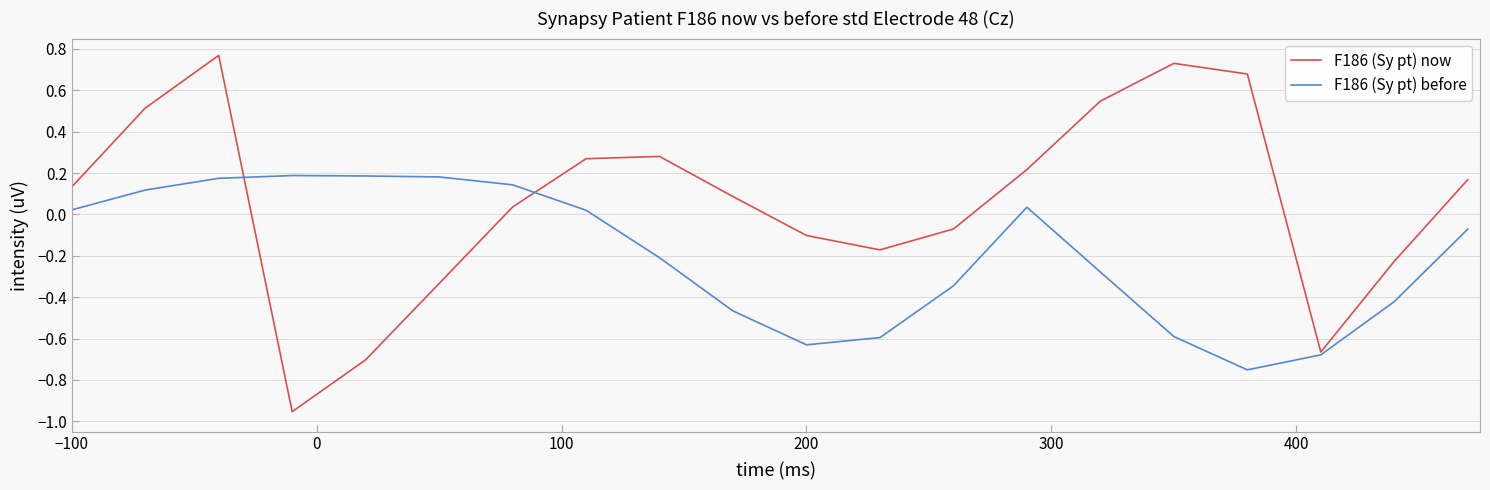

Which series has the largest total across all categories?

F186 (Sy pt) now